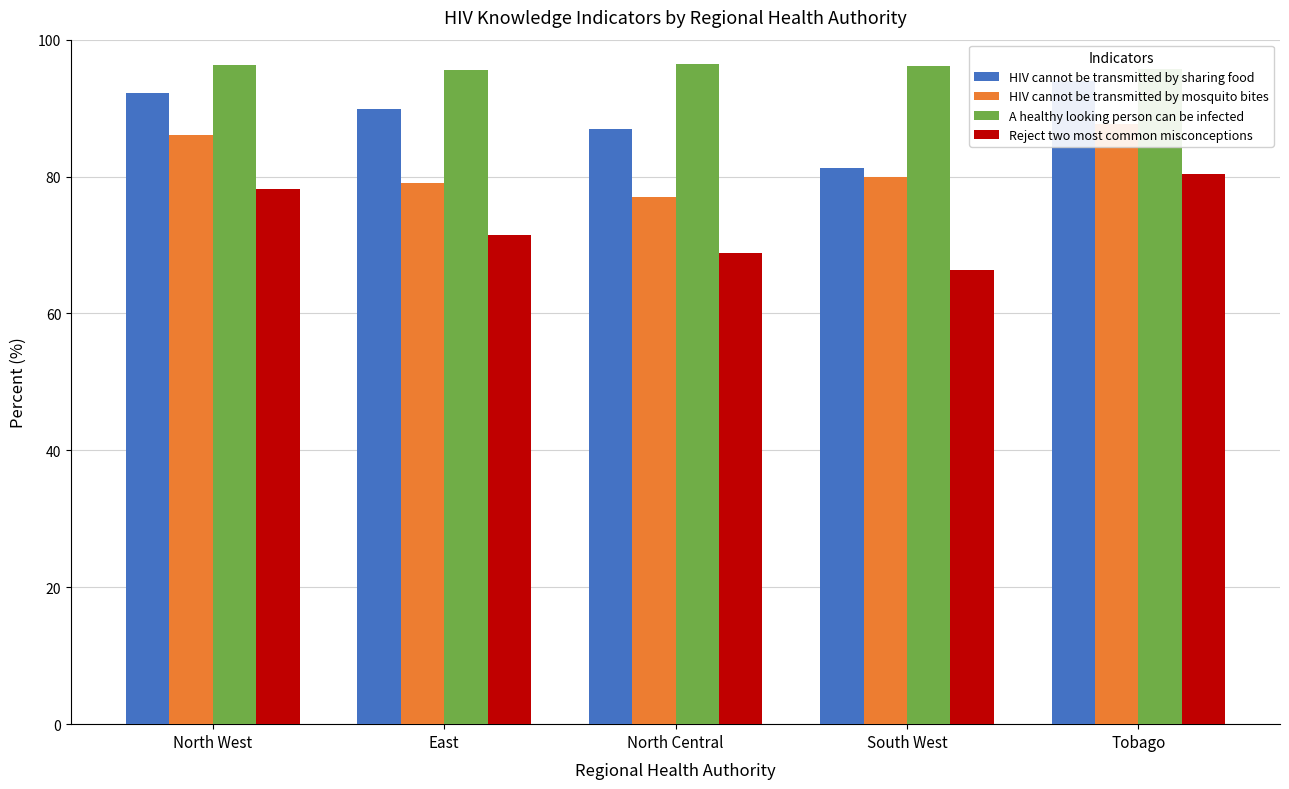

Reading right to left, list all the values displayed in this chart.

HIV cannot be transmitted by sharing food: Tobago=93.9	South West=81.3	North Central=86.9	East=89.9	North West=92.2
HIV cannot be transmitted by mosquito bites: Tobago=87.7	South West=79.9	North Central=77.0	East=79.0	North West=86.0
A healthy looking person can be infected: Tobago=95.7	South West=96.1	North Central=96.4	East=95.6	North West=96.3
Reject two most common misconceptions: Tobago=80.4	South West=66.4	North Central=68.8	East=71.4	North West=78.2